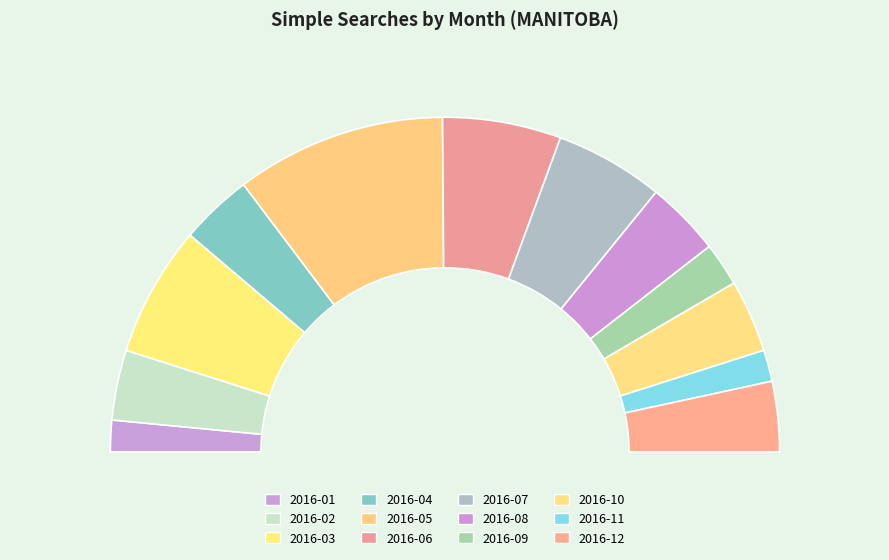

What is the largest slice in the pie chart?

2016-05